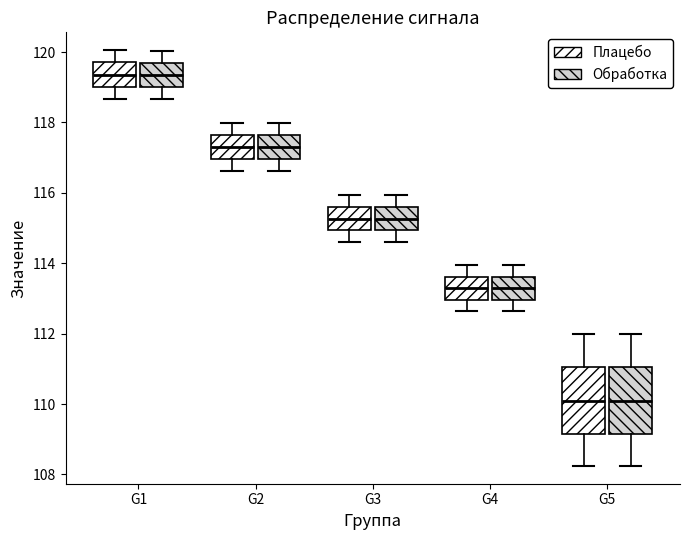

Reading left to right, transcribe this box plot: for each box, give where its median line is, the range the box spans, and where its two whiskers end, as read against the y-axis. The values are not printed on the chart, so give them approximately, as read against the axis.

G1 (Плацебо): median 119.4, box 119.0 to 119.8, whiskers 118.6 to 120.0
G1 (Обработка): median 119.4, box 119.0 to 119.8, whiskers 118.6 to 120.0
G2 (Плацебо): median 117.2, box 117.0 to 117.6, whiskers 116.6 to 118.0
G2 (Обработка): median 117.2, box 117.0 to 117.6, whiskers 116.6 to 118.0
G3 (Плацебо): median 115.2, box 115.0 to 115.6, whiskers 114.6 to 116.0
G3 (Обработка): median 115.2, box 115.0 to 115.6, whiskers 114.6 to 116.0
G4 (Плацебо): median 113.2, box 113.0 to 113.6, whiskers 112.6 to 114.0
G4 (Обработка): median 113.2, box 113.0 to 113.6, whiskers 112.6 to 114.0
G5 (Плацебо): median 110.0, box 109.2 to 111.0, whiskers 108.2 to 112.0
G5 (Обработка): median 110.0, box 109.2 to 111.0, whiskers 108.2 to 112.0